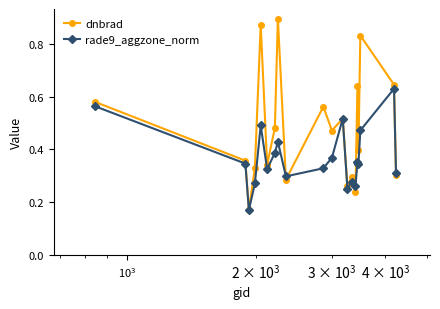

How many rade9_aggzone_norm values are between 0 and 1?

20